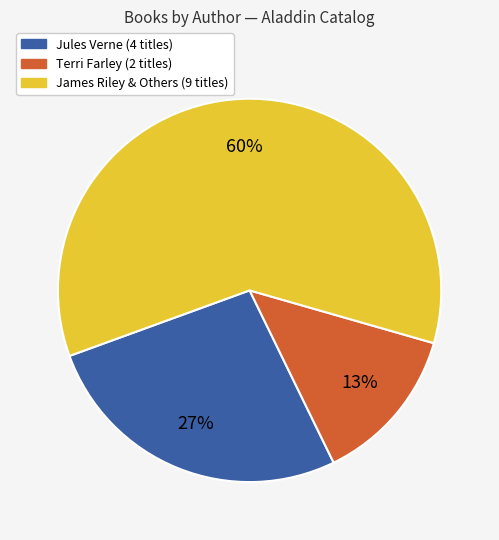

Is it true that James Riley & Others (9 titles) is 60% of the pie?

True